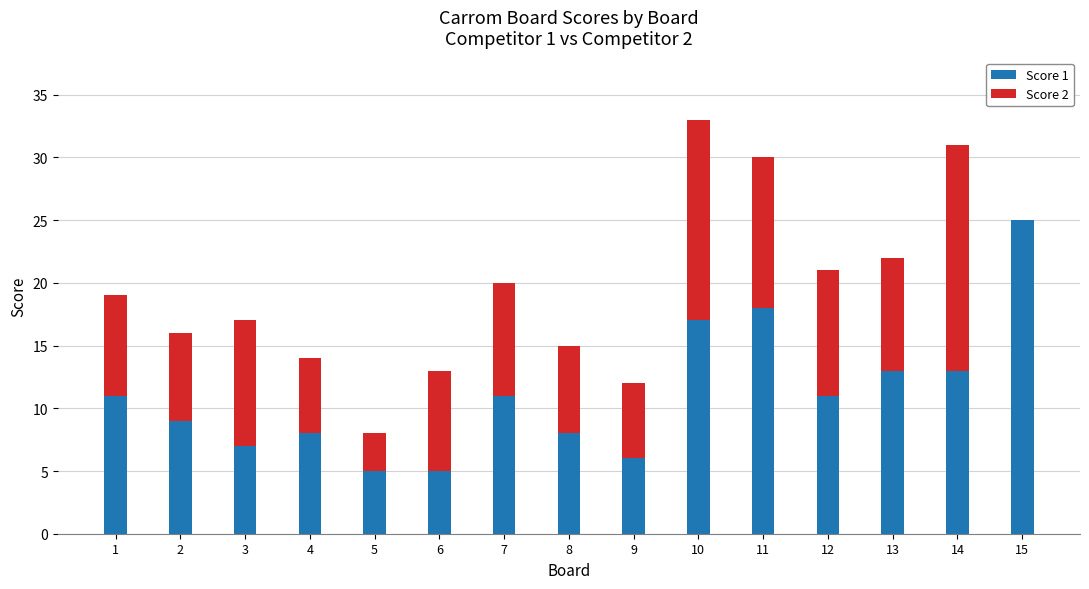

What is the total value across all series at 4?

14